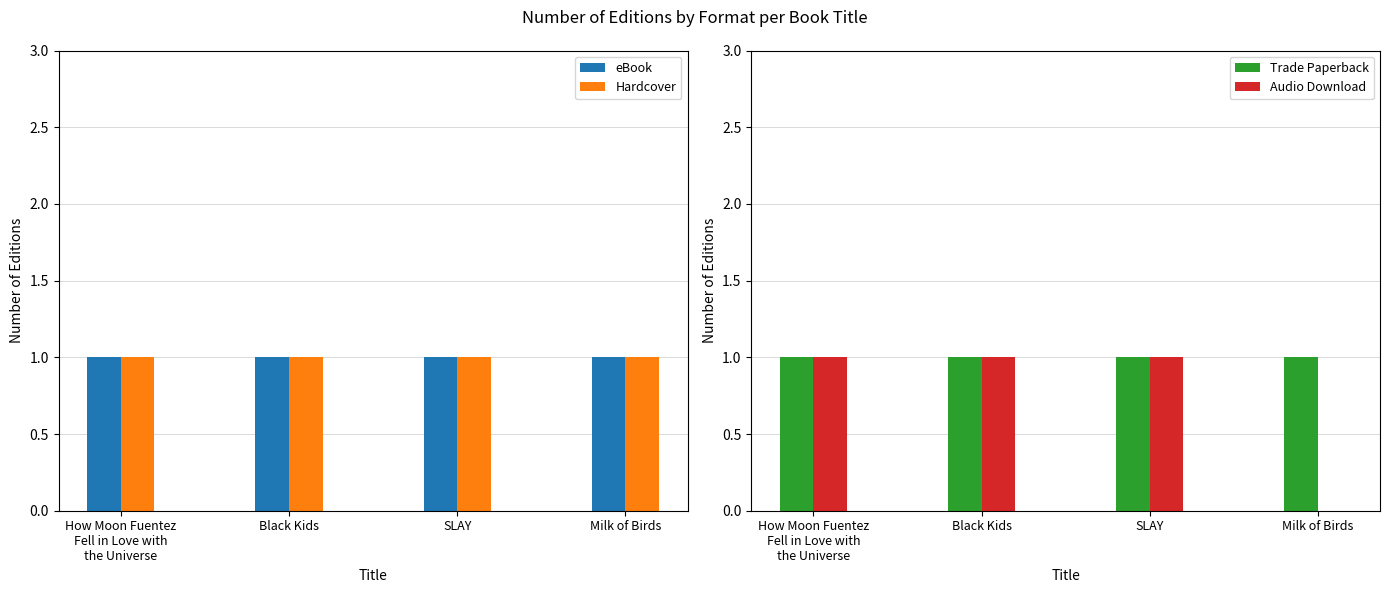

True or false: Trade Paperback has a value of 1 at Milk of Birds.

True